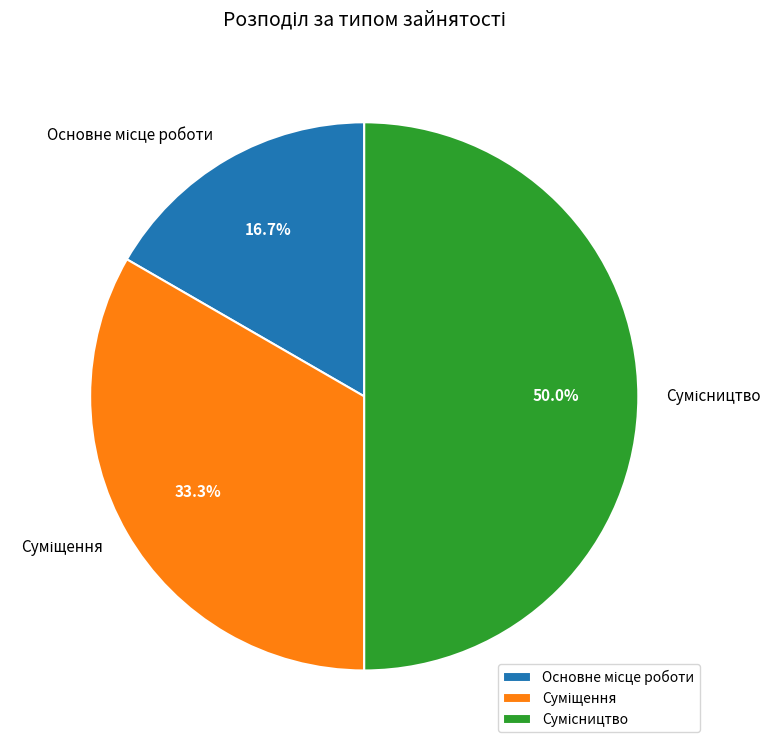

Which slice is the largest?

Сумісництво